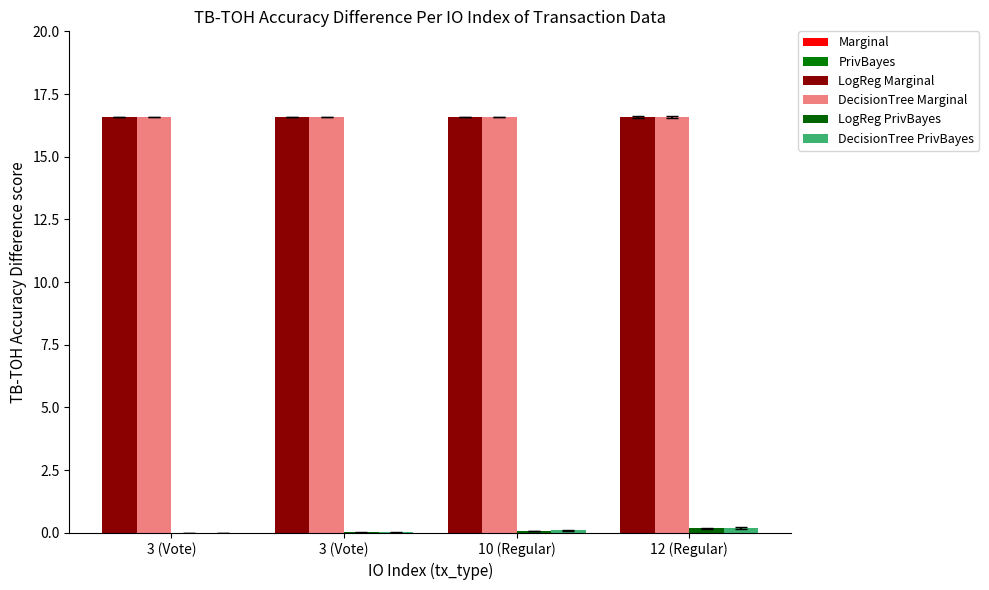

The LogReg Marginal series shows 9.0 at 3 (Vote). True or false?

False